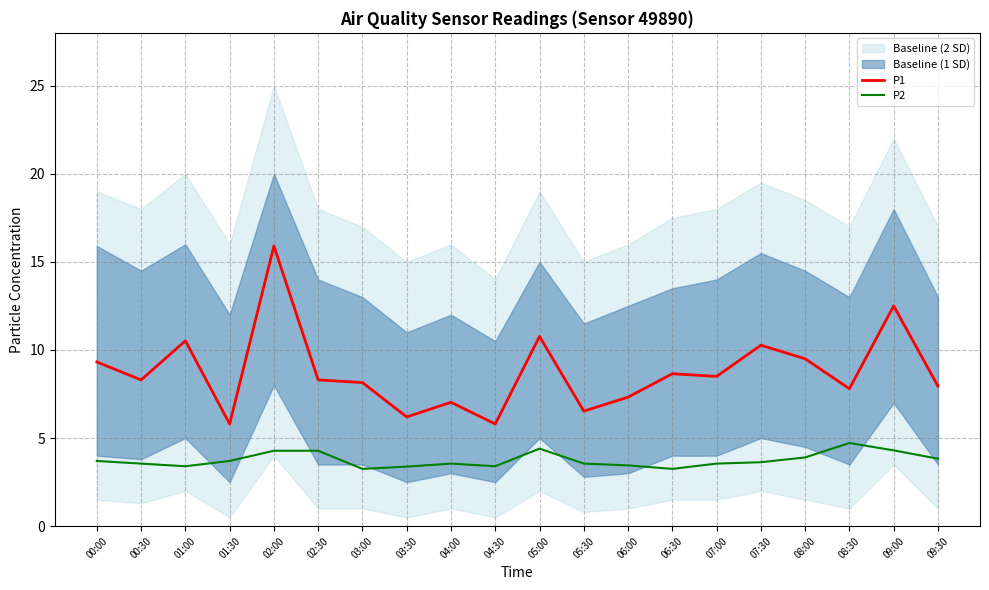

How many lines are shown in the chart?

2